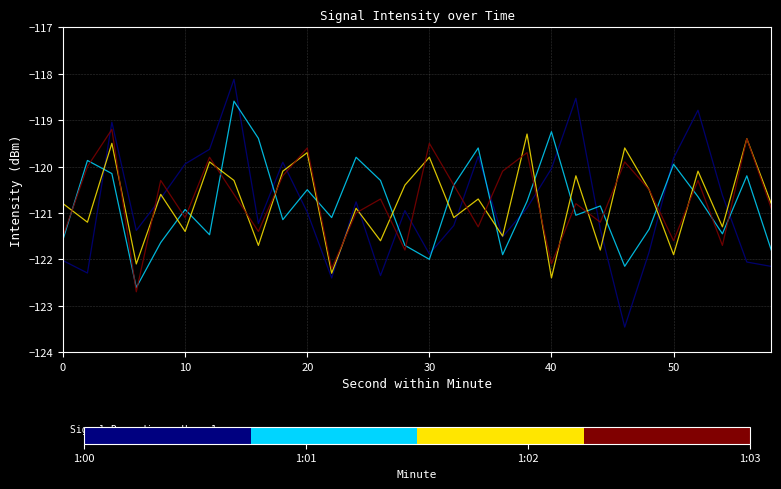

What is the greatest value displayed?

-118.1